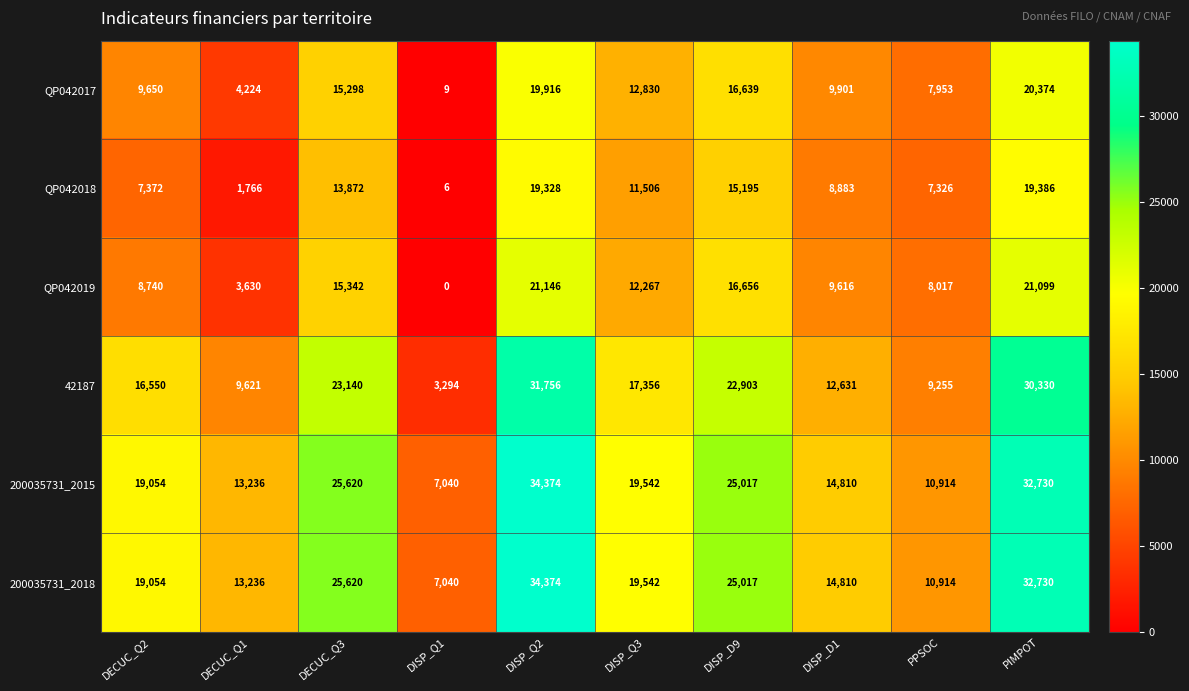

List the labels in order of QP042019 value, largest first.

DISP_Q2, PIMPOT, DISP_D9, DECUC_Q3, DISP_Q3, DISP_D1, DECUC_Q2, PPSOC, DECUC_Q1, DISP_Q1